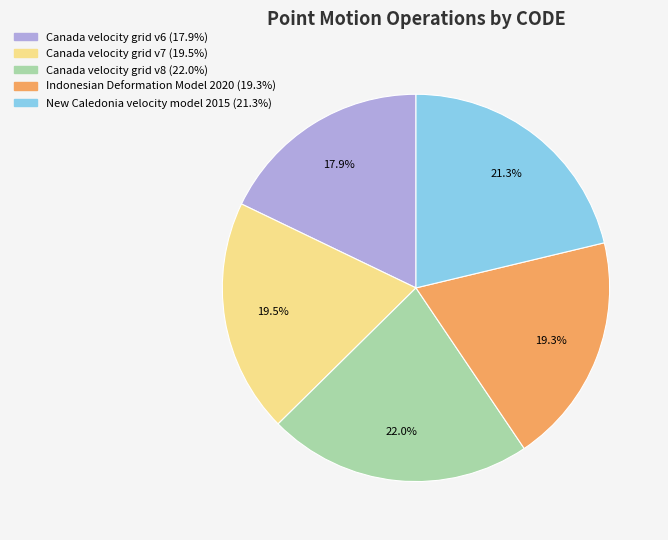

Is New Caledonia velocity model 2015 the majority of the pie?

No